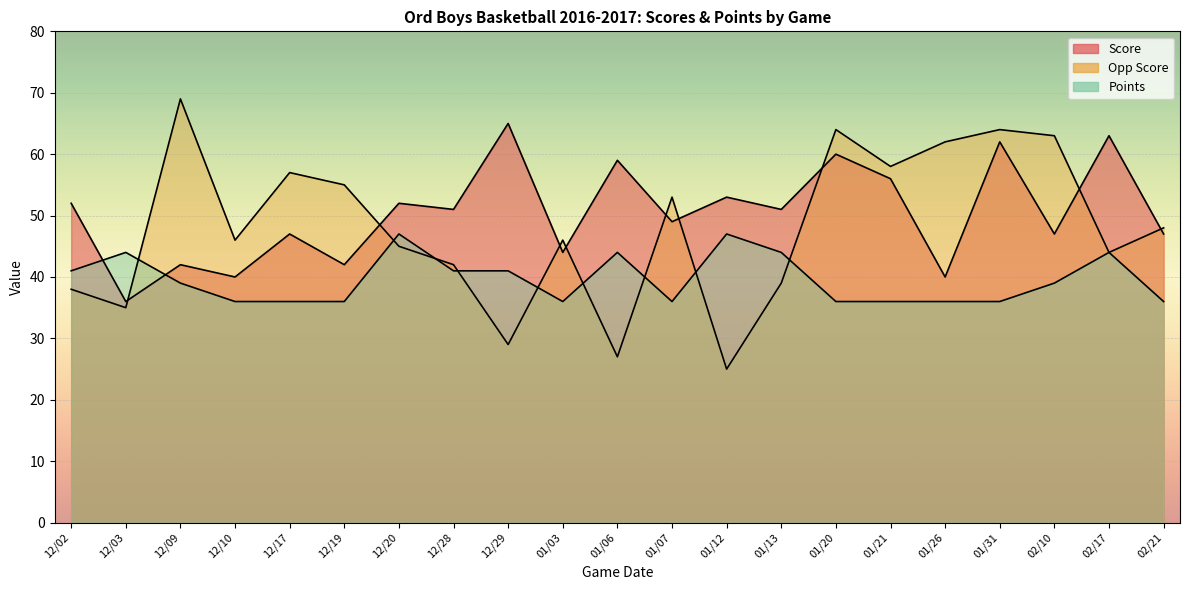

What is the label of the 8th point from the right?

01/13